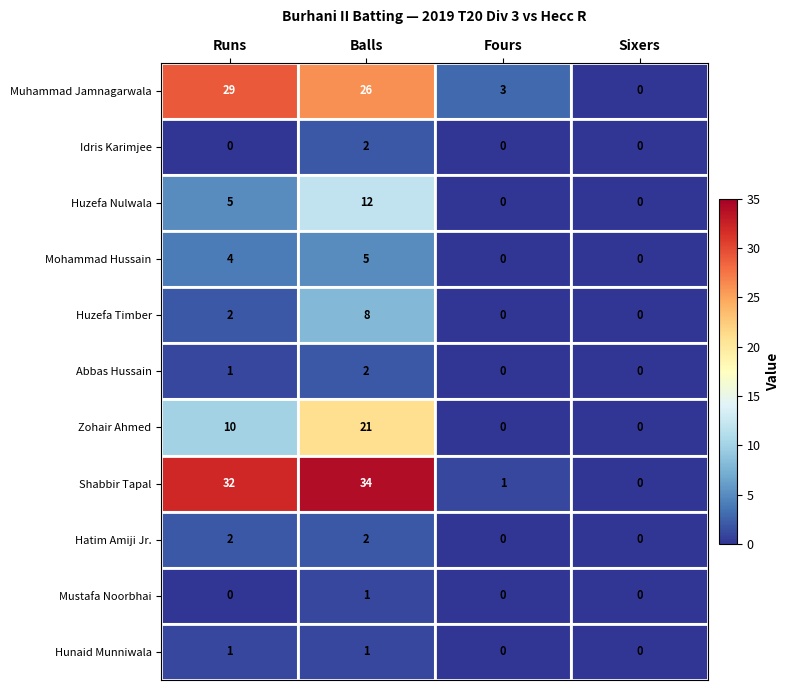

How many series are shown in this chart?

11